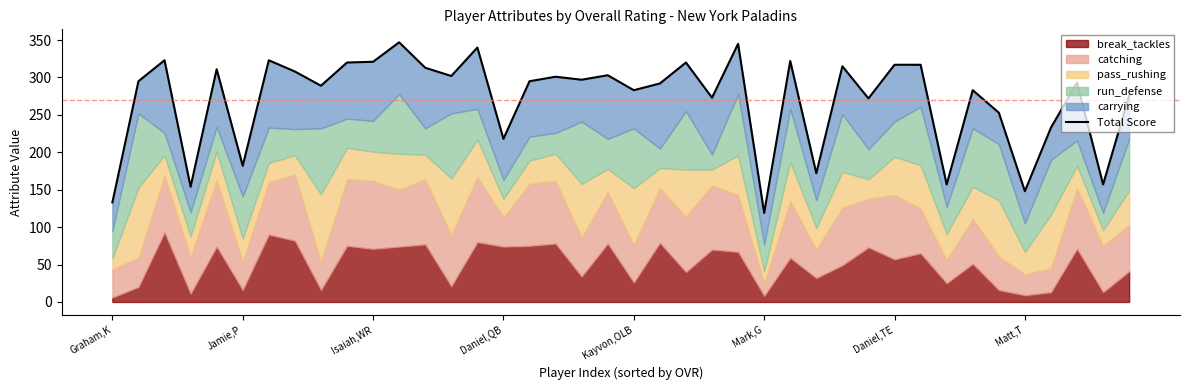

Reading left to right, transcribe all the data shown in this chart.

133	295	323	154	311	182	323	308	289	320	321	347	313	302	340	218	295	301	297	303	283	292	320	273	345	119	322	172	315	272	317	317	157	283	253	148	233	293	157	276